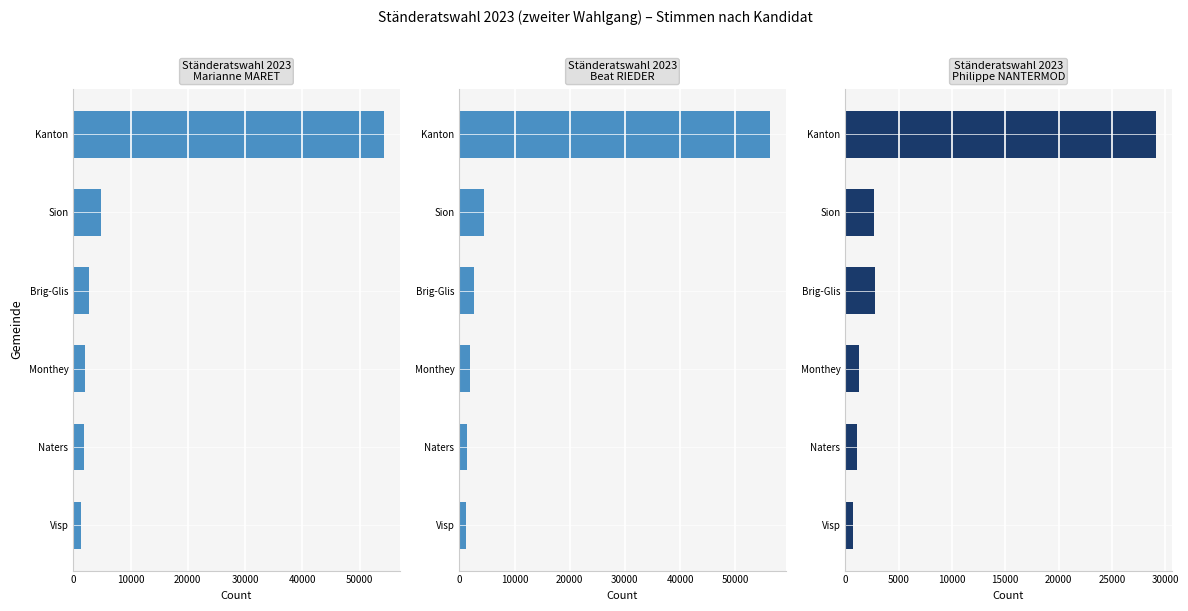

How many bars are there in total?

18